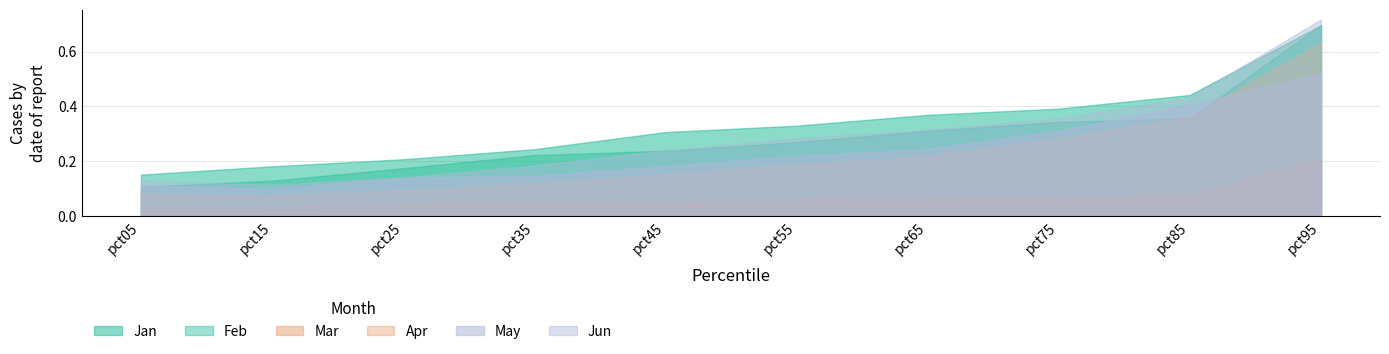

What is the difference between the maximum and minimum values in the Jun series?

0.6